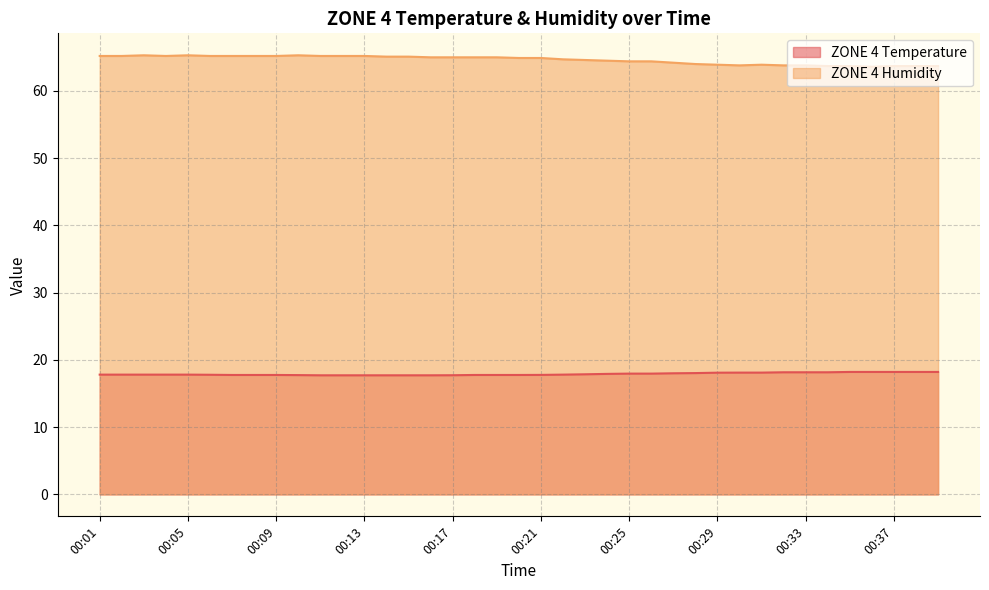

Which series has the largest range (max minus min)?

ZONE 4 Humidity